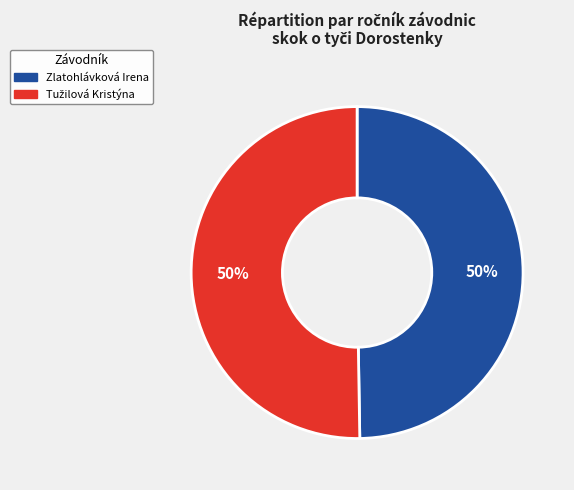

To the nearest percent, what is the average slice percentage?

50%